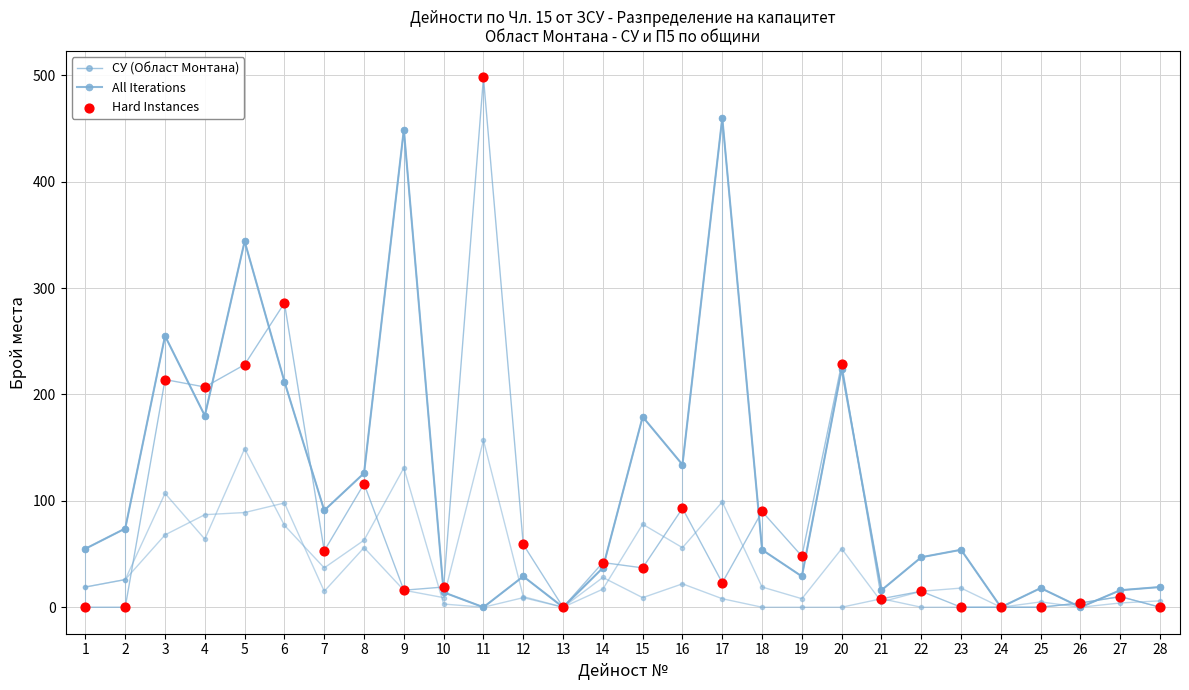

At how many categories does at least one series exceed 348?

3